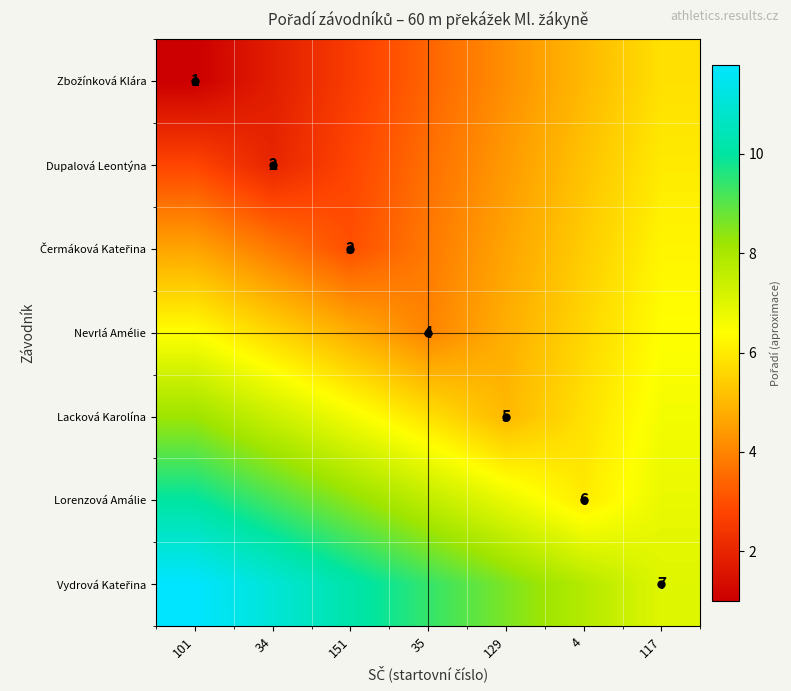

True or false: Dupalová Leontýna has a value of 1.8 at 4.

False